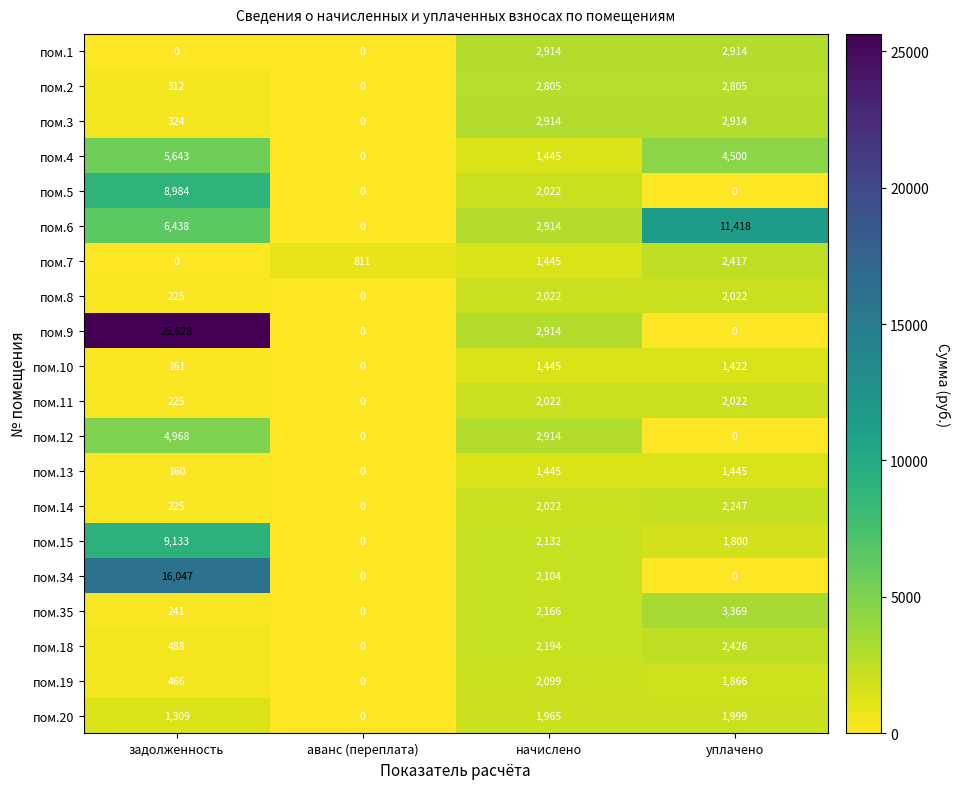

Which category has the highest value across all series?

задолженность